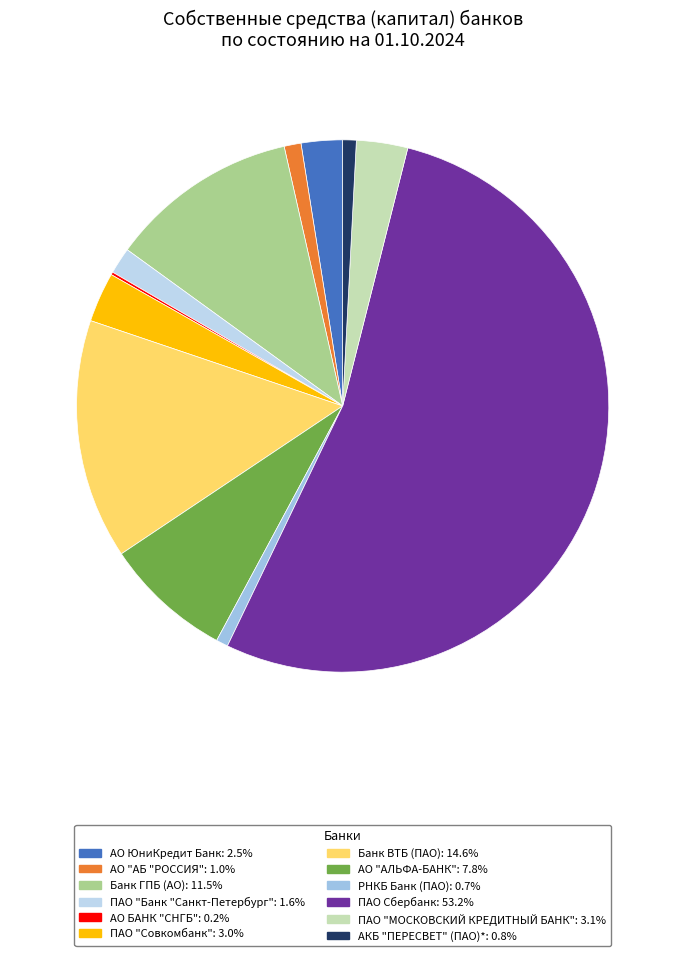

Rank the categories by value from highest to lowest.

ПАО Сбербанк, Банк ВТБ (ПАО), Банк ГПБ (АО), АО "АЛЬФА-БАНК", ПАО "МОСКОВСКИЙ КРЕДИТНЫЙ БАНК", ПАО "Совкомбанк", АО ЮниКредит Банк, ПАО "Банк "Санкт-Петербург", АО "АБ "РОССИЯ", АКБ "ПЕРЕСВЕТ" (ПАО)*, РНКБ Банк (ПАО), АО БАНК "СНГБ"